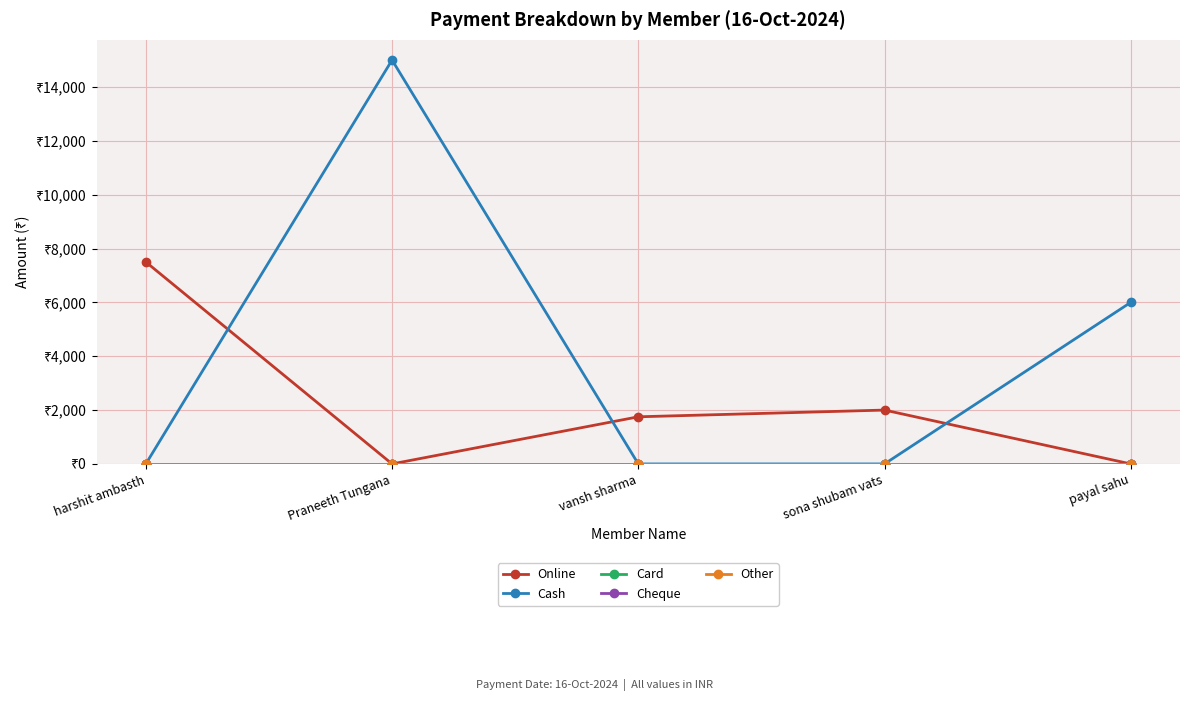

How many categories are shown in the chart?

5